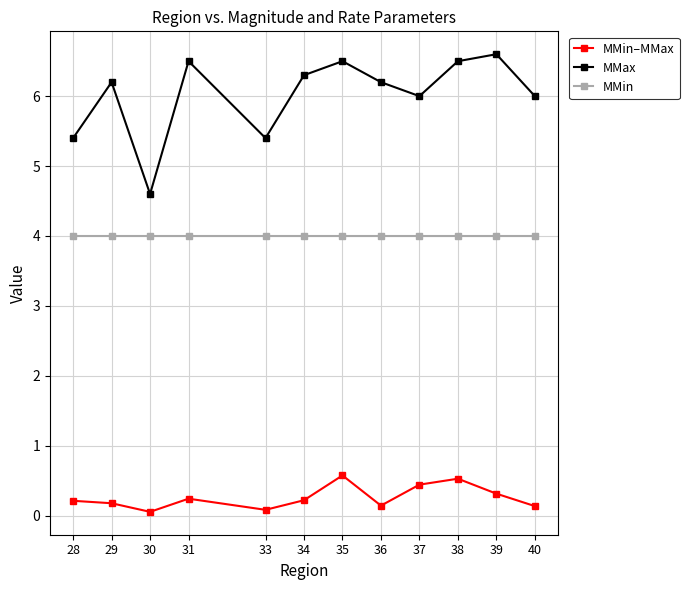

True or false: MMin and MMax intersect in this chart.

False